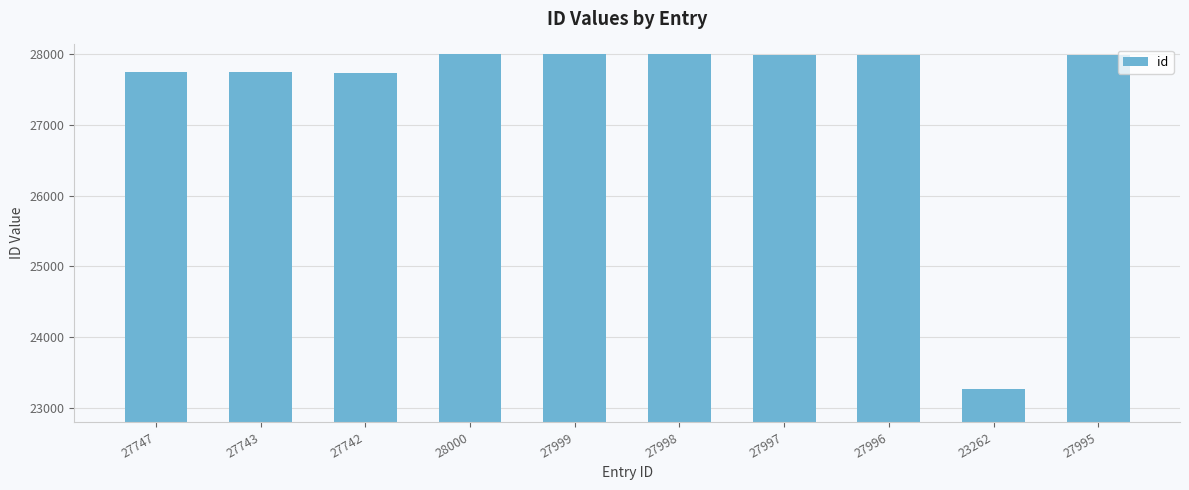

What is the difference between the maximum and minimum values?

4738